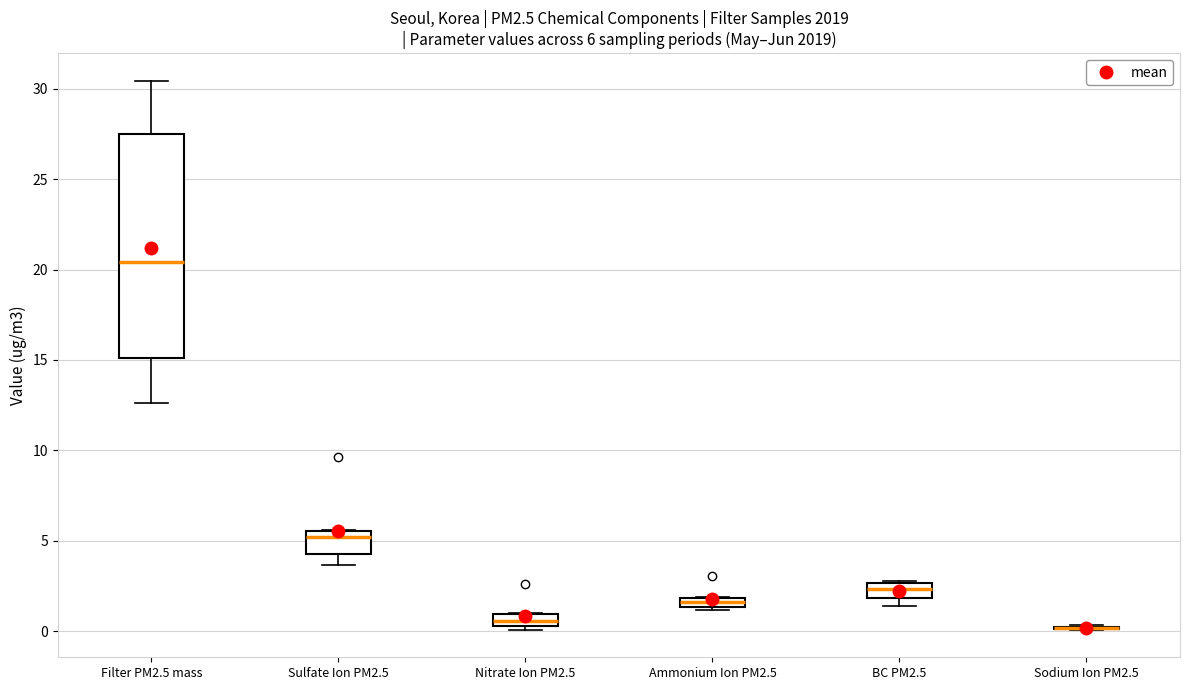

Comparing the boxes themselves (not the whiskers), which one is the tallest?

Filter PM2.5 mass